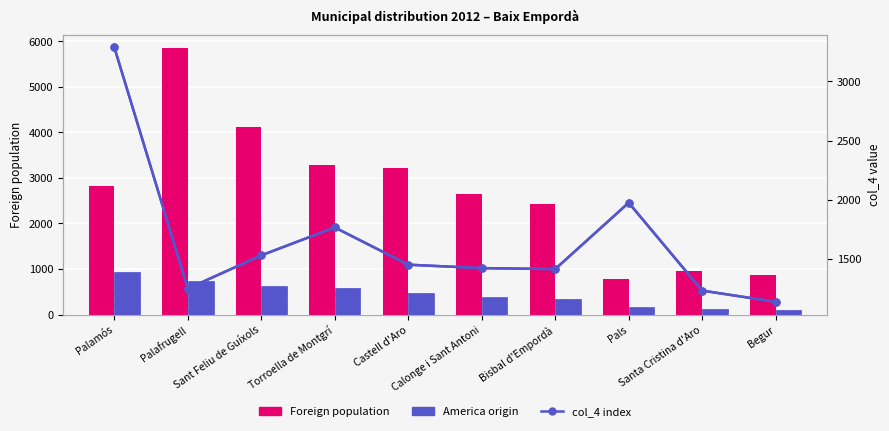

True or false: Foreign population has a value of 862 at Begur.

True